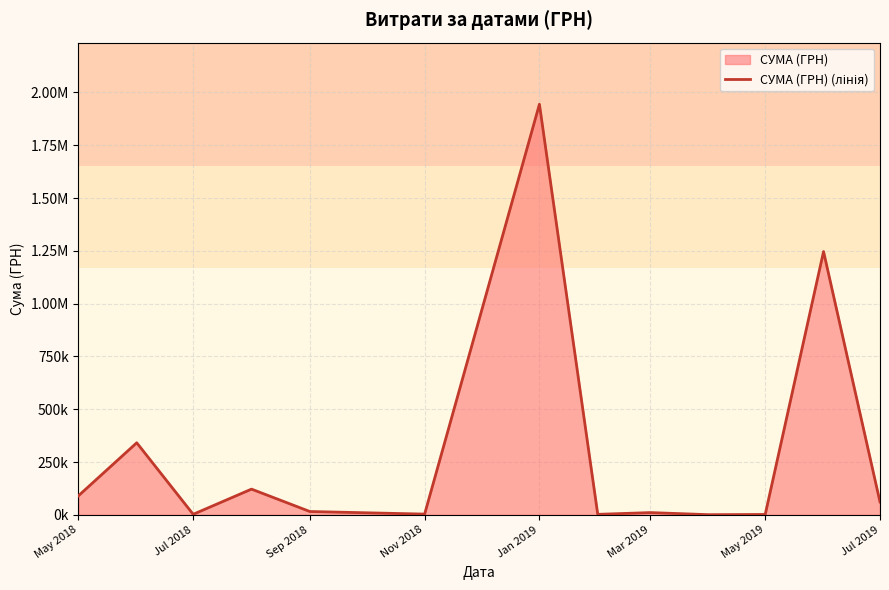

What is the sum of all values?

3843178.7